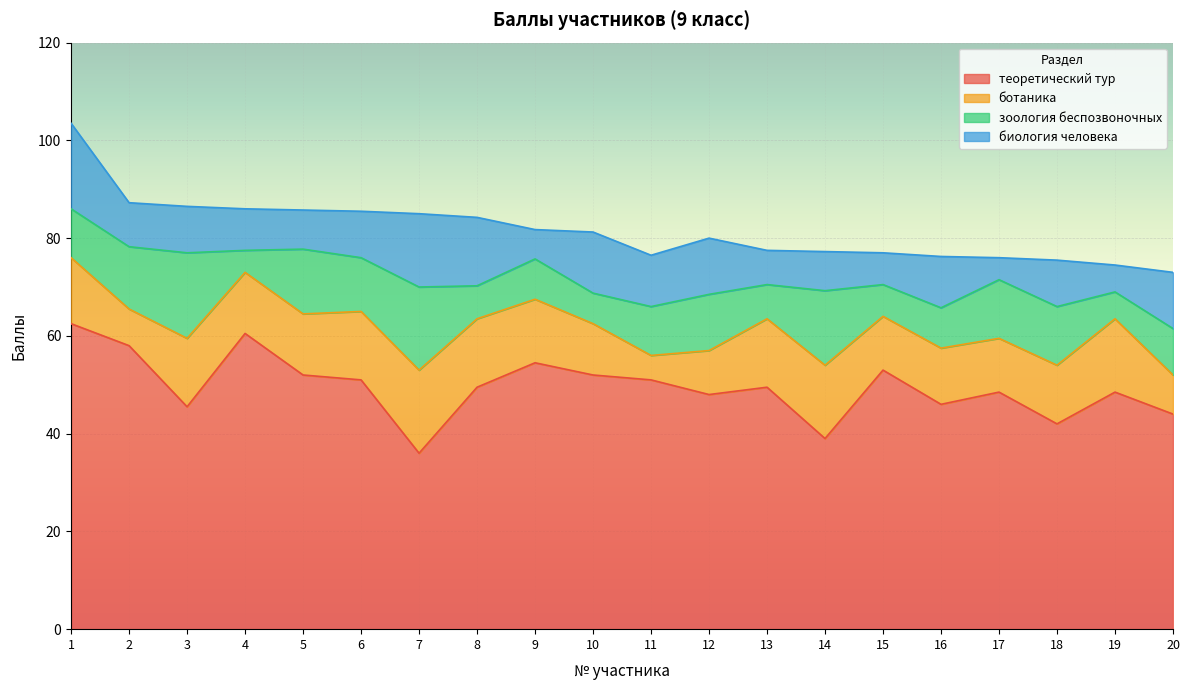

Which has a higher value, 12 or 20?

12